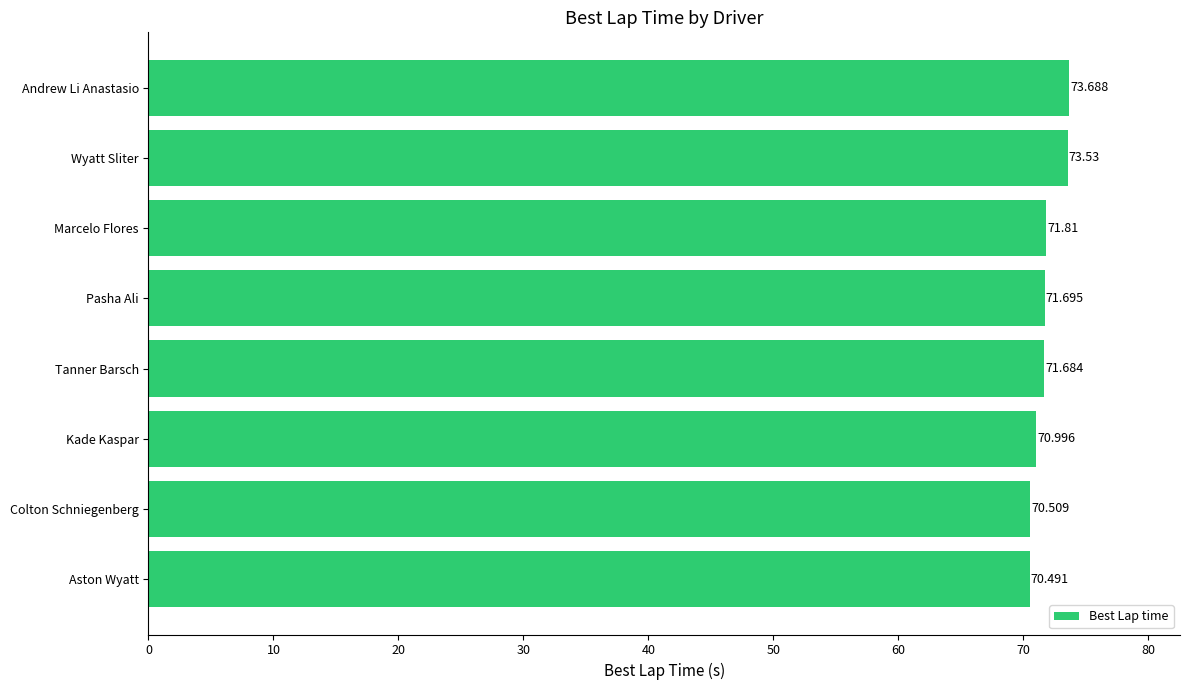

Rank the categories by value from lowest to highest.

Aston Wyatt, Colton Schniegenberg, Kade Kaspar, Tanner Barsch, Pasha Ali, Marcelo Flores, Wyatt Sliter, Andrew Li Anastasio